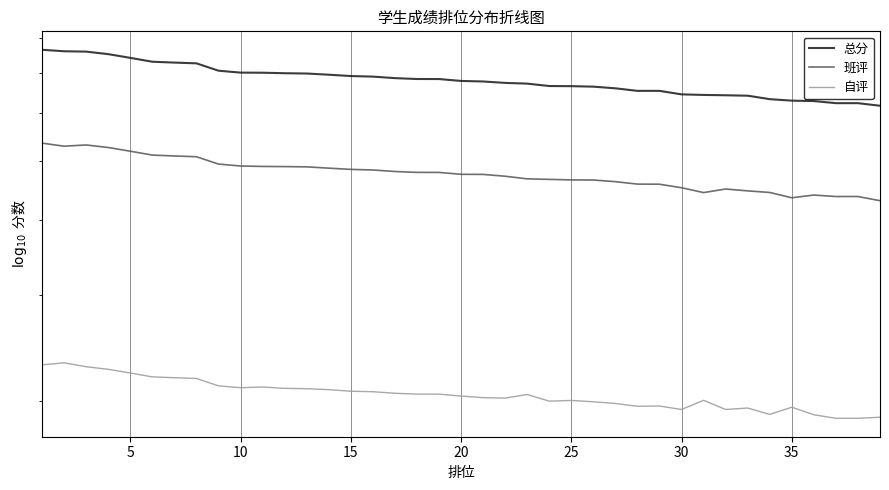

Rank the series by their maximum value, from lowest to highest.

自评, 班评, 总分